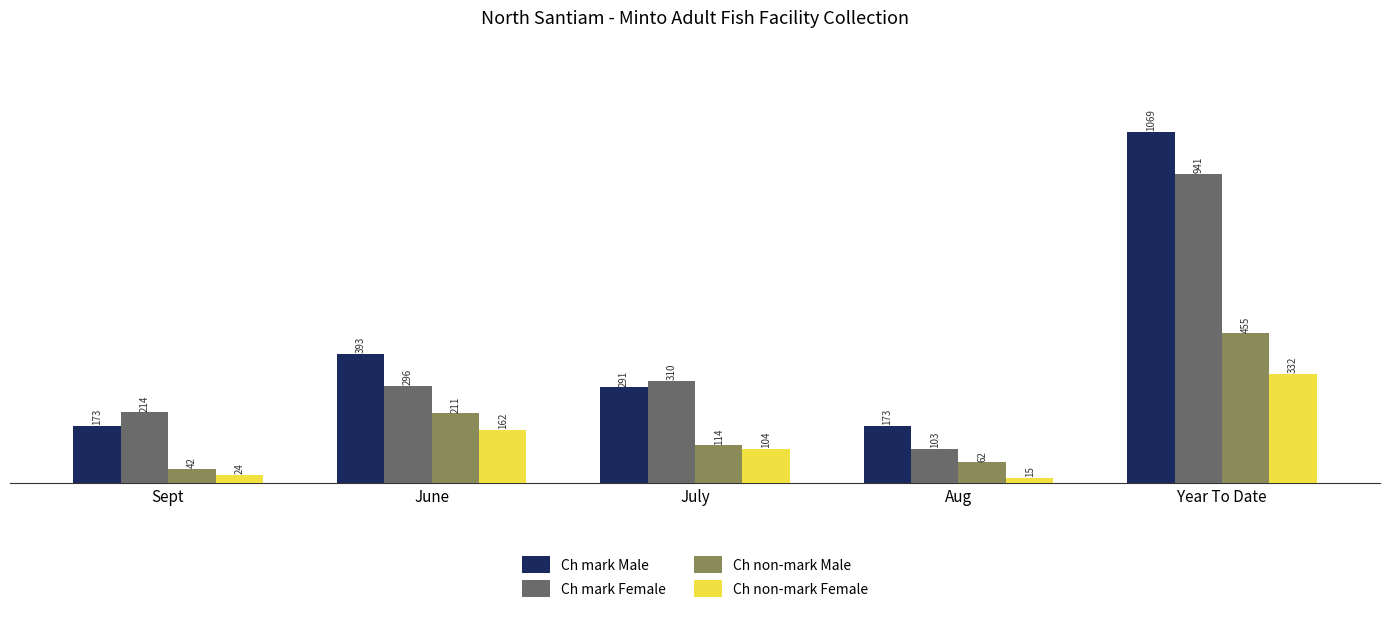

Reading left to right, list all the values displayed in this chart.

Ch mark Male: 173	393	291	173	1069
Ch mark Female: 214	296	310	103	941
Ch non-mark Male: 42	211	114	62	455
Ch non-mark Female: 24	162	104	15	332